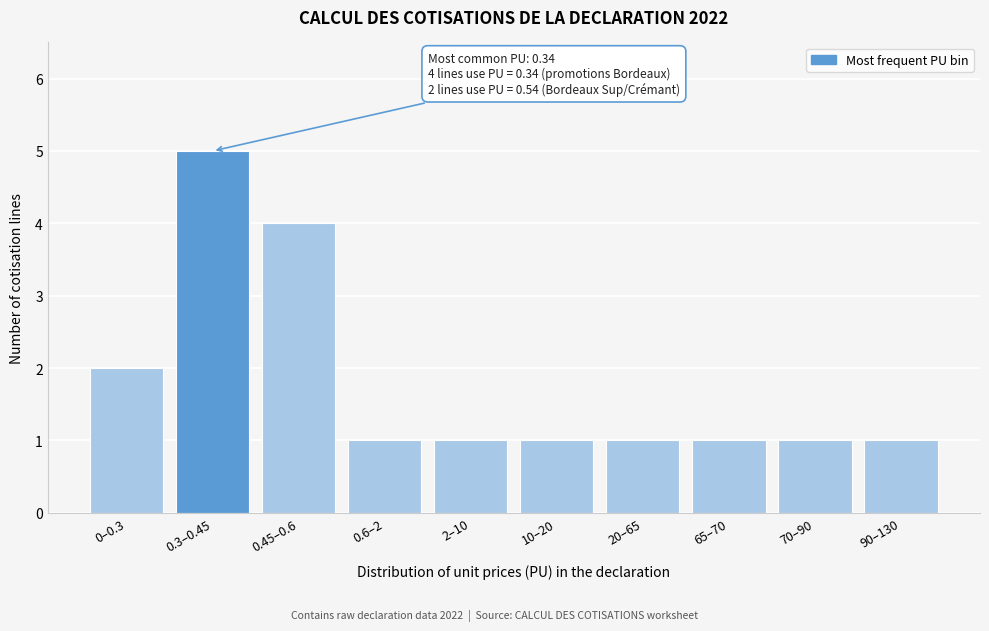

Reading right to left, transcribe all the data shown in this chart.

90–130=1	70–90=1	65–70=1	20–65=1	10–20=1	2–10=1	0.6–2=1	0.45–0.6=4	0.3–0.45=5	0–0.3=2